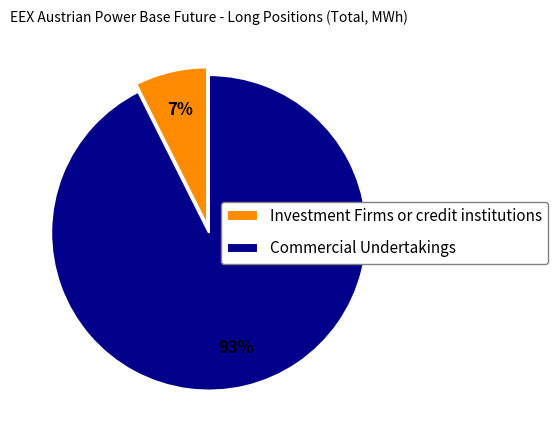

Rank the categories by value from highest to lowest.

Commercial Undertakings, Investment Firms or credit institutions